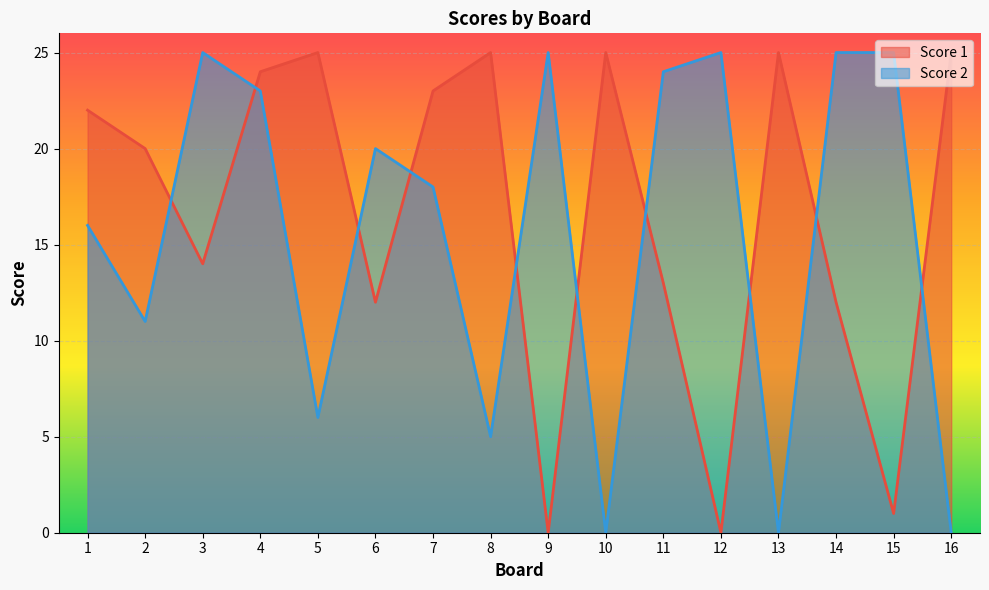

Reading right to left, extract all data points from this chart.

Score 1: 16=25	15=1	14=12	13=25	12=0	11=13	10=25	9=0	8=25	7=23	6=12	5=25	4=24	3=14	2=20	1=22
Score 2: 16=0	15=25	14=25	13=0	12=25	11=24	10=0	9=25	8=5	7=18	6=20	5=6	4=23	3=25	2=11	1=16